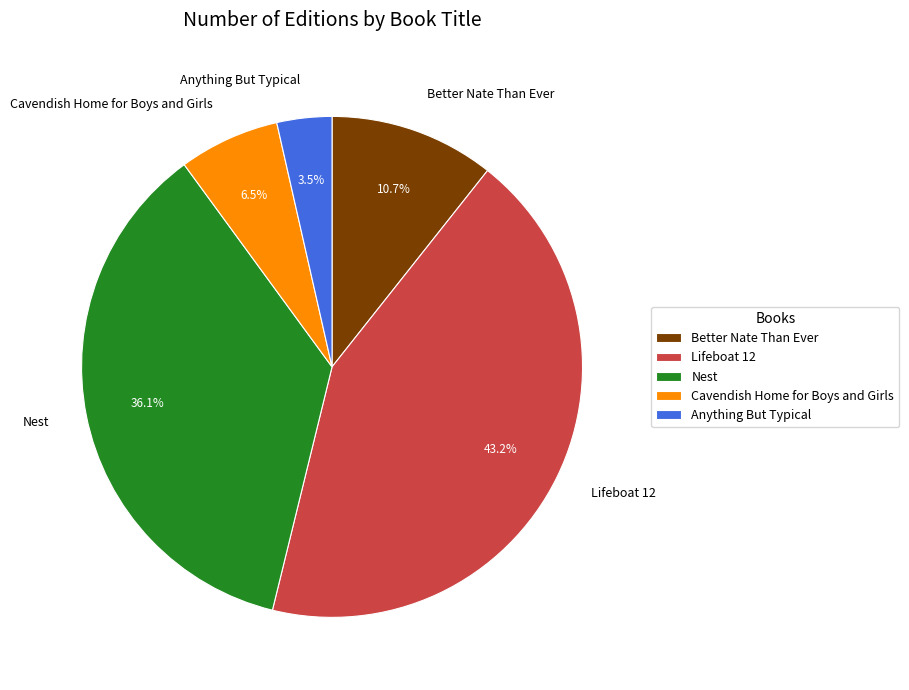

What percentage is NOT represented by Lifeboat 12?

56.8%